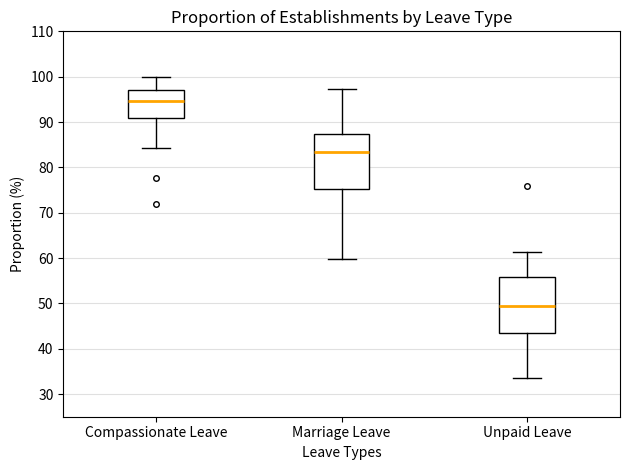

Reading left to right, transcribe this box plot: for each box, give where its median line is, the range the box spans, and where its two whiskers end, as read against the y-axis. The values are not printed on the chart, so give them approximately, as read against the axis.

Compassionate Leave: median 95, box 91 to 97, whiskers 84 to 100
Marriage Leave: median 83, box 75 to 87, whiskers 60 to 97
Unpaid Leave: median 50, box 43 to 56, whiskers 34 to 61